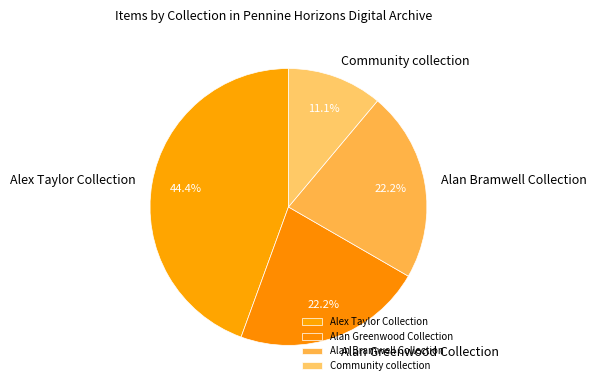

Combined, what portion of the pie is Alan Bramwell Collection and Alex Taylor Collection?

66.7%